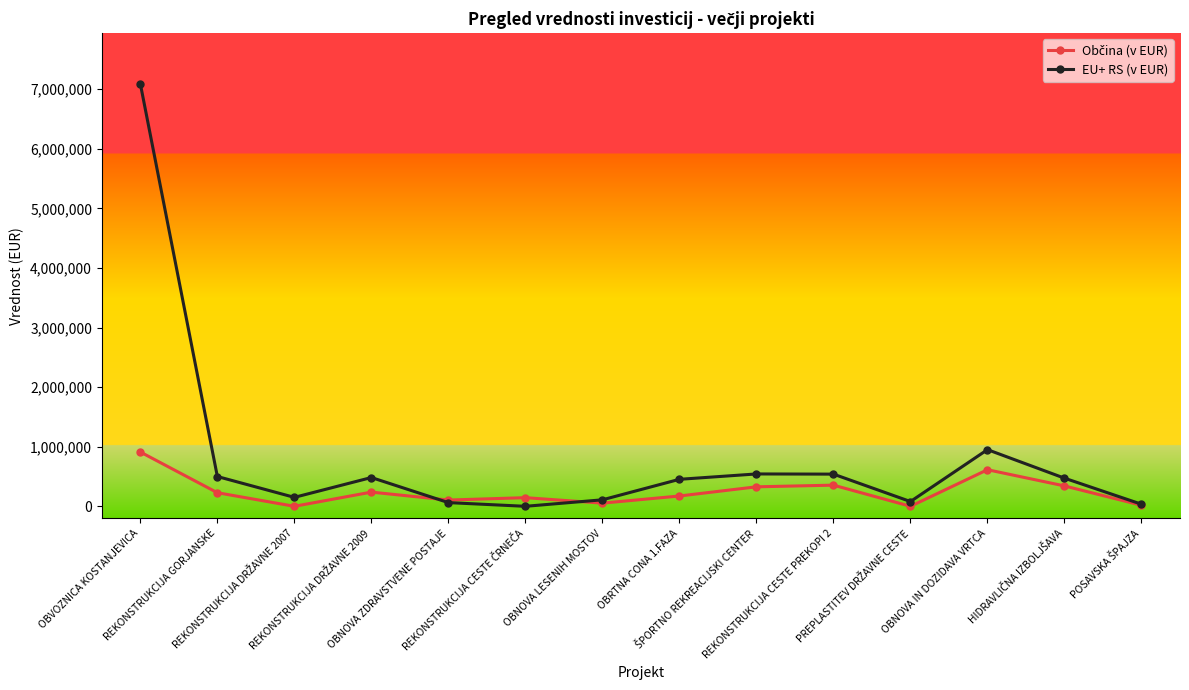

What is the maximum value shown in the chart?

7089000